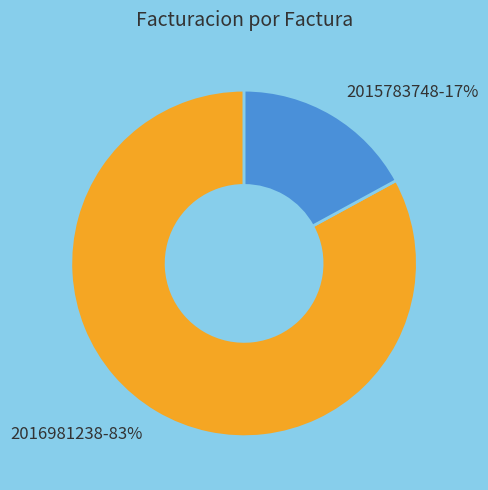

To the nearest percent, what is the average slice percentage?

50%